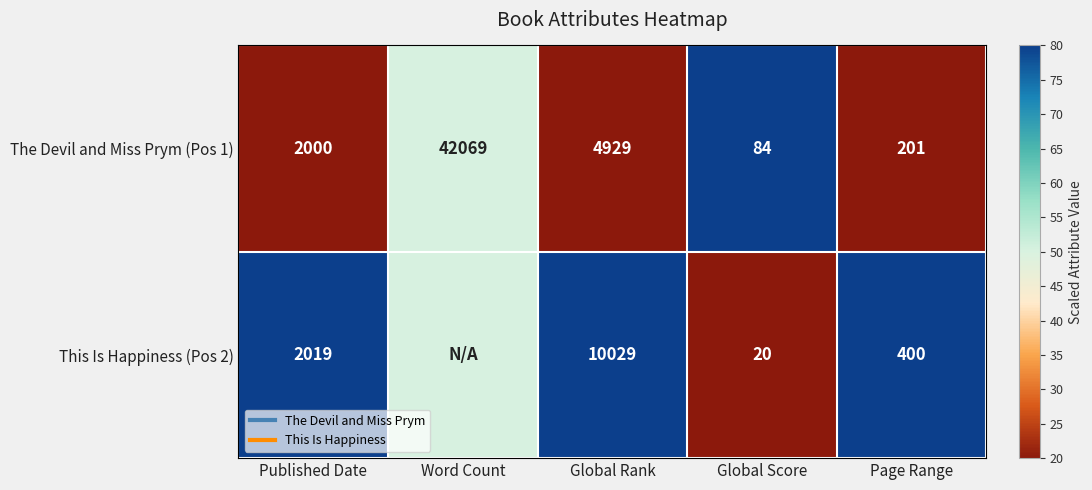

At which label is The Devil and Miss Prym (Pos 1) closest to 50?

Word Count